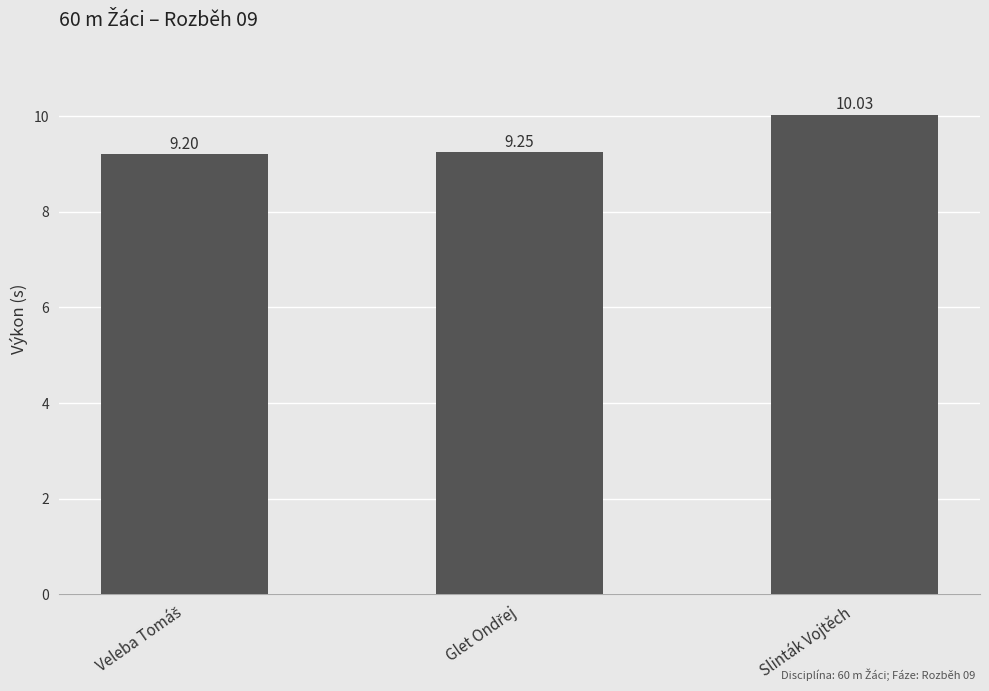

Which label corresponds to the largest value in the chart?

Slinták Vojtěch